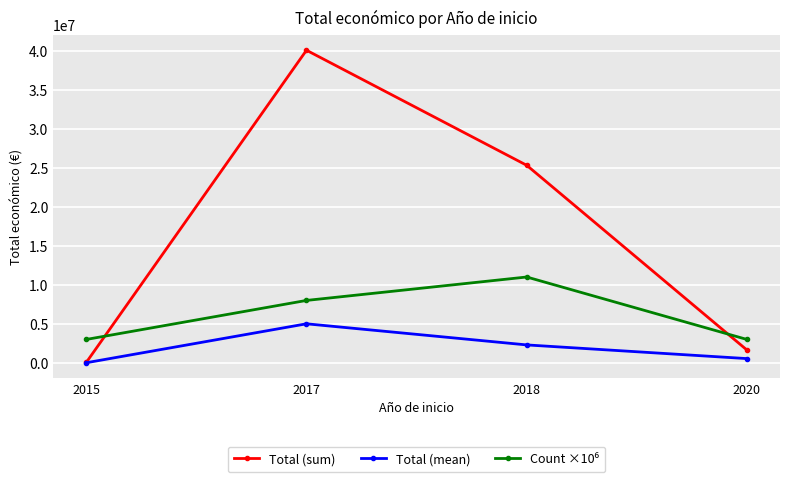

What is the spread (max minus min) of values at 2020?

2451722.7